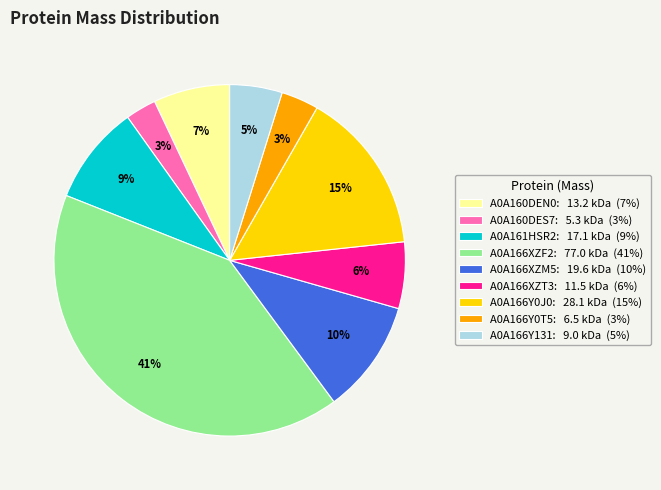

Do A0A166XZT3 and A0A166Y131 together represent more than half of the pie?

No